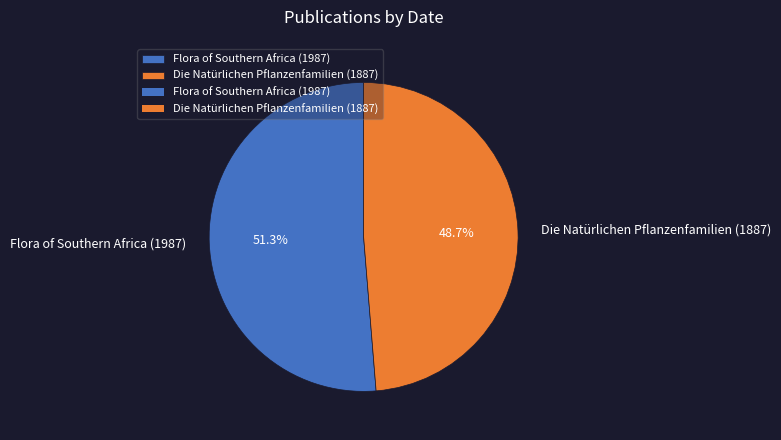

Rank the categories by value from lowest to highest.

Die Natürlichen Pflanzenfamilien (1887), Flora of Southern Africa (1987)